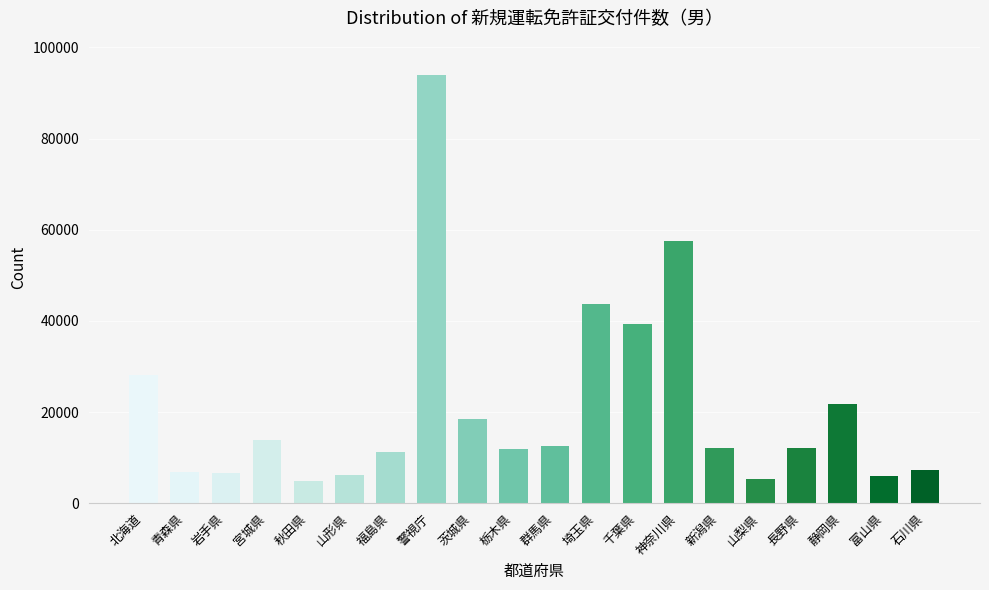

Does the chart contain stacked bars?

No